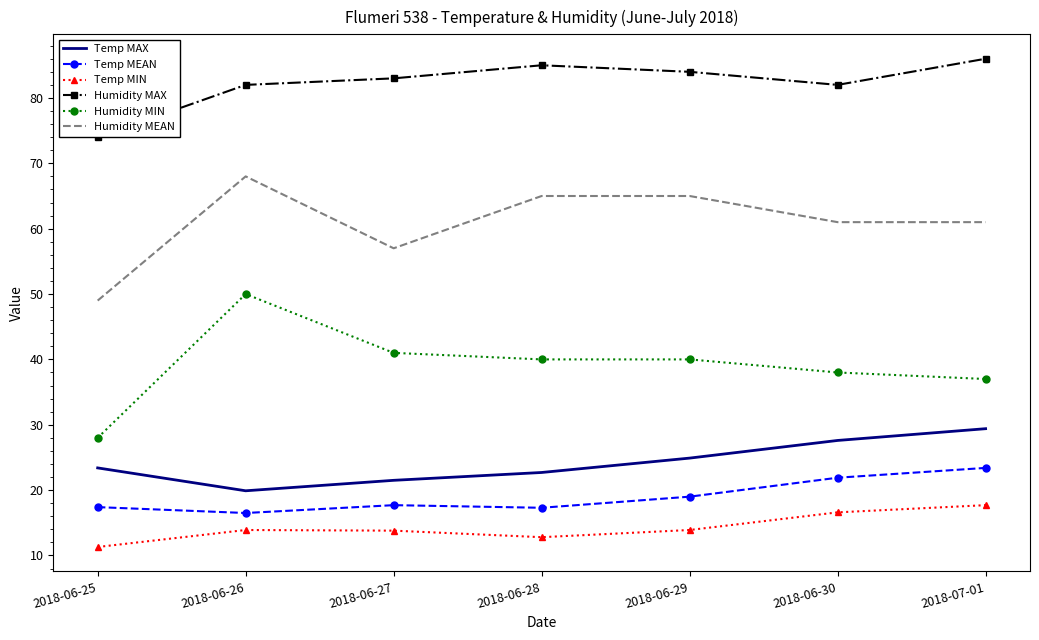

Which series has the widest spread of values?

Humidity MIN